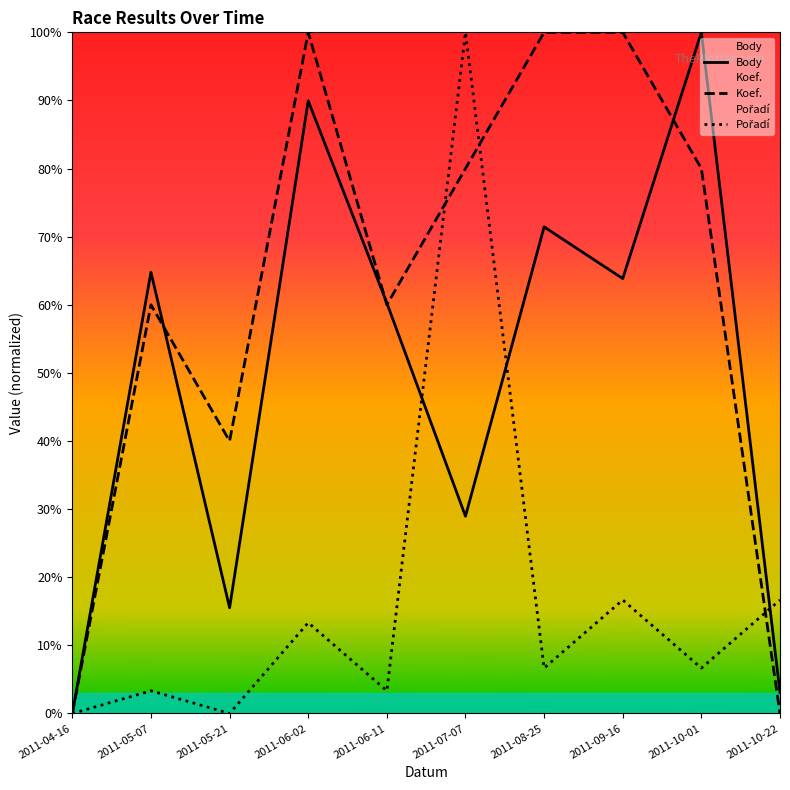

Is this an area chart (filled region under the line)?

No